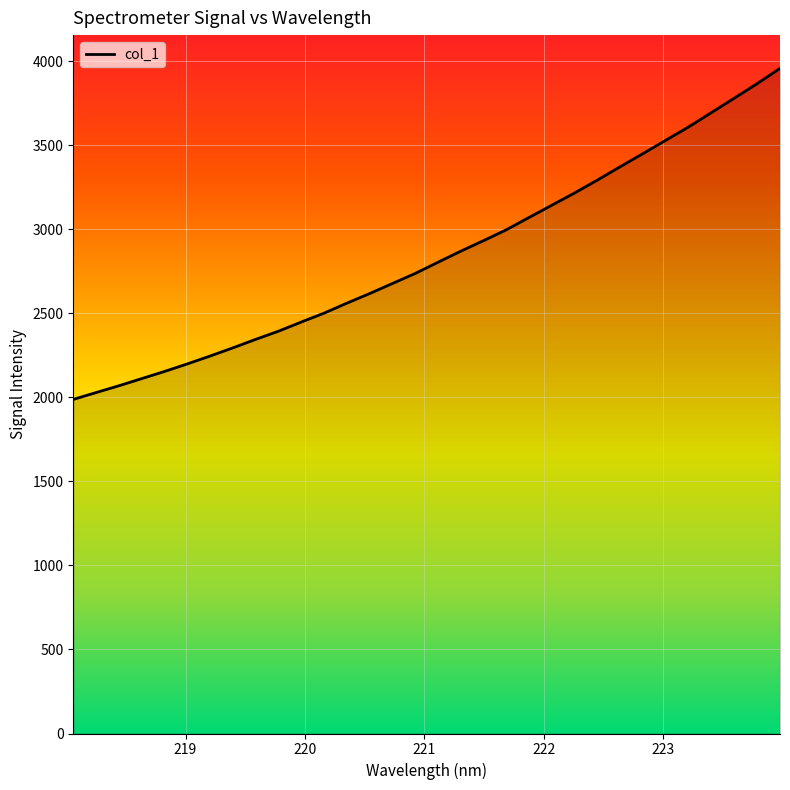

Does the chart display data point markers on the line(s)?

No